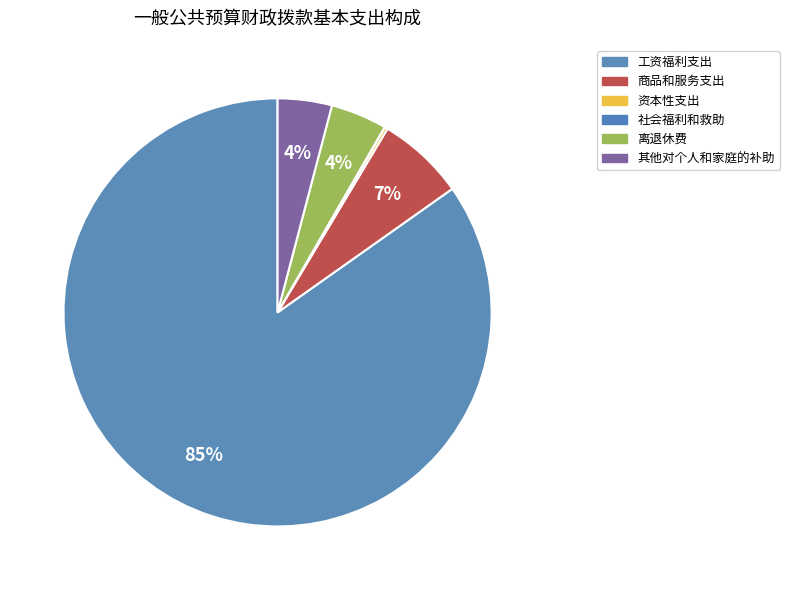

Rank the categories by value from lowest to highest.

社会福利和救助, 资本性支出, 其他对个人和家庭的补助, 离退休费, 商品和服务支出, 工资福利支出